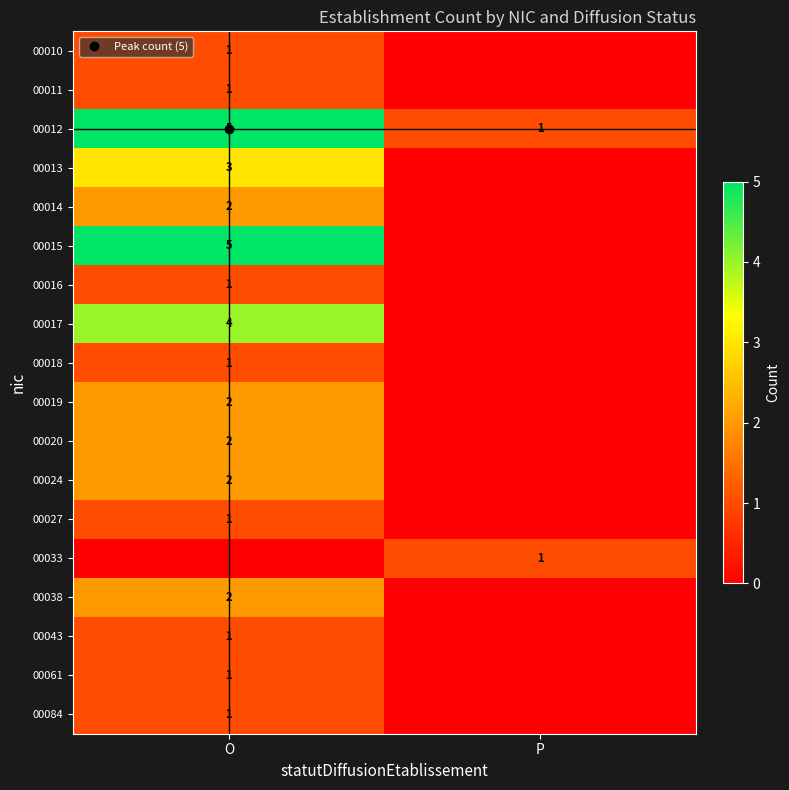

At how many categories does at least one series exceed 2?

1